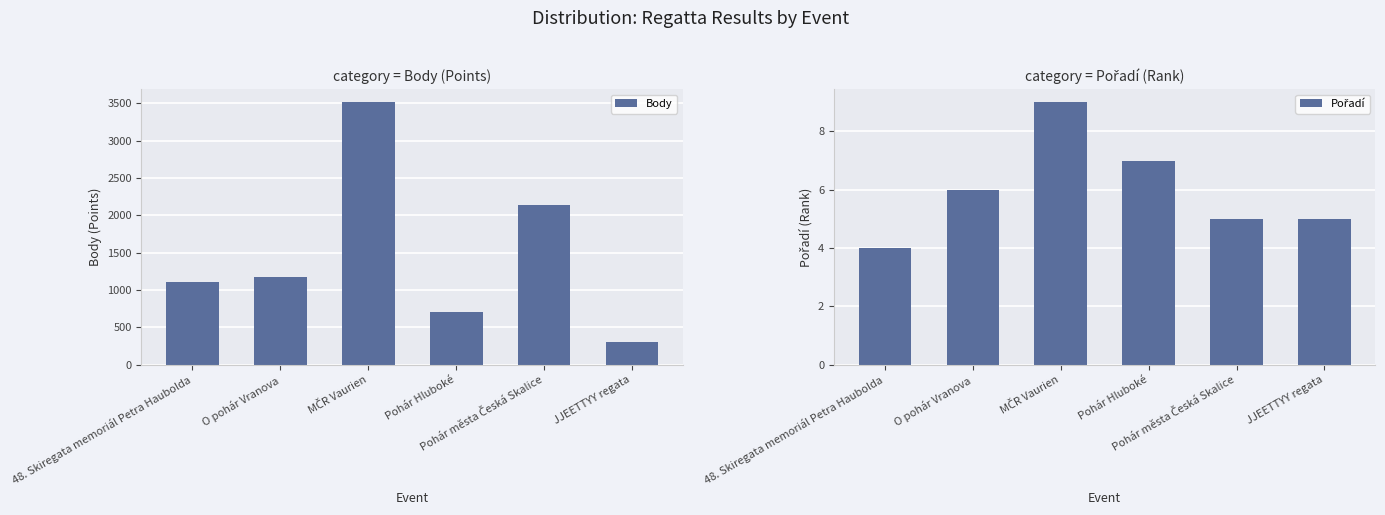

What is the difference between the maximum and minimum values in the Body series?

3212